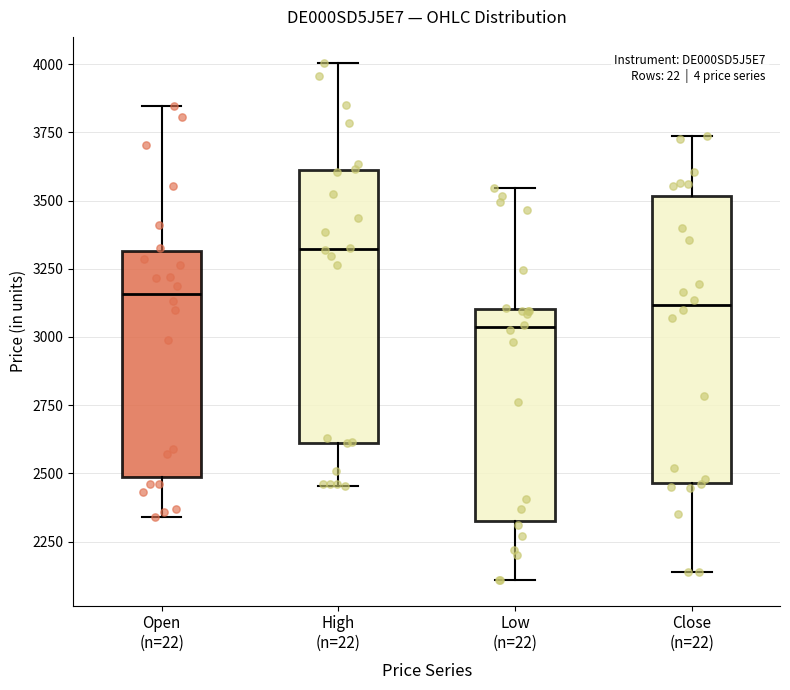

Reading left to right, transcribe this box plot: for each box, give where its median line is, the range the box spans, and where its two whiskers end, as read against the y-axis. The values are not printed on the chart, so give them approximately, as read against the axis.

Open (n=22): median 3150, box 2500 to 3300, whiskers 2350 to 3850
High (n=22): median 3300, box 2600 to 3600, whiskers 2450 to 4000
Low (n=22): median 3050, box 2350 to 3100, whiskers 2100 to 3550
Close (n=22): median 3100, box 2450 to 3500, whiskers 2150 to 3750